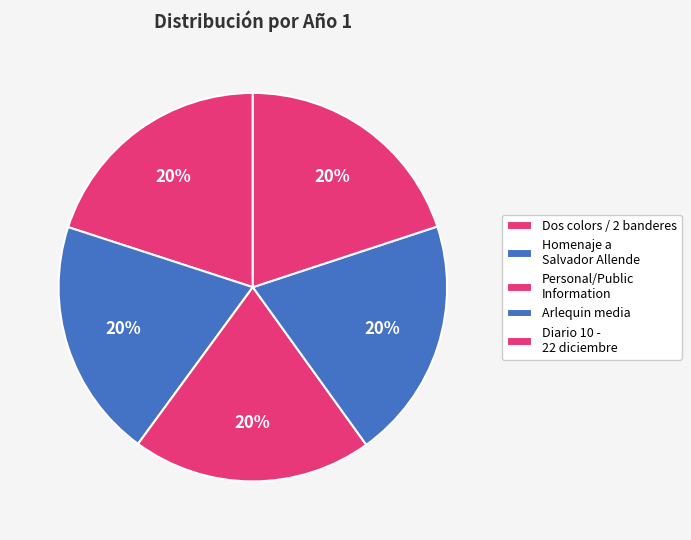

How many segments does this pie chart have?

5